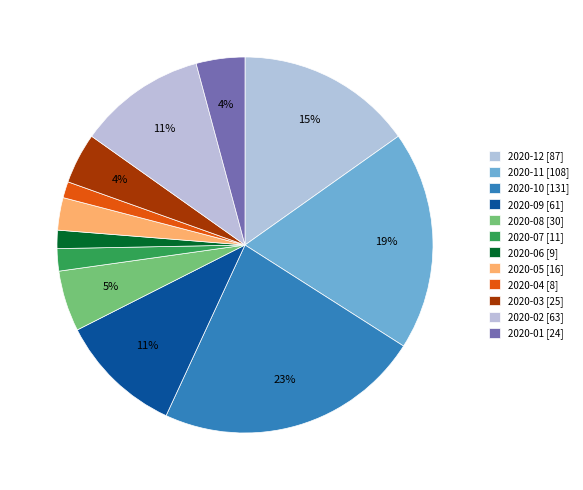

To the nearest percent, what is the combined percentage of 2020-11 and 2020-02?

30%